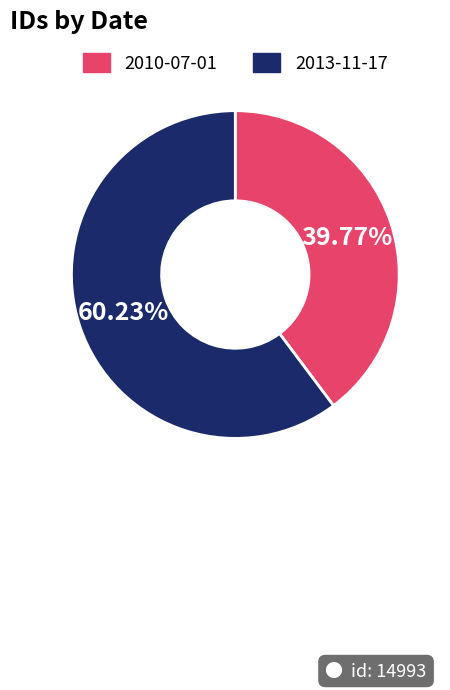

Is there a majority slice in this chart?

Yes